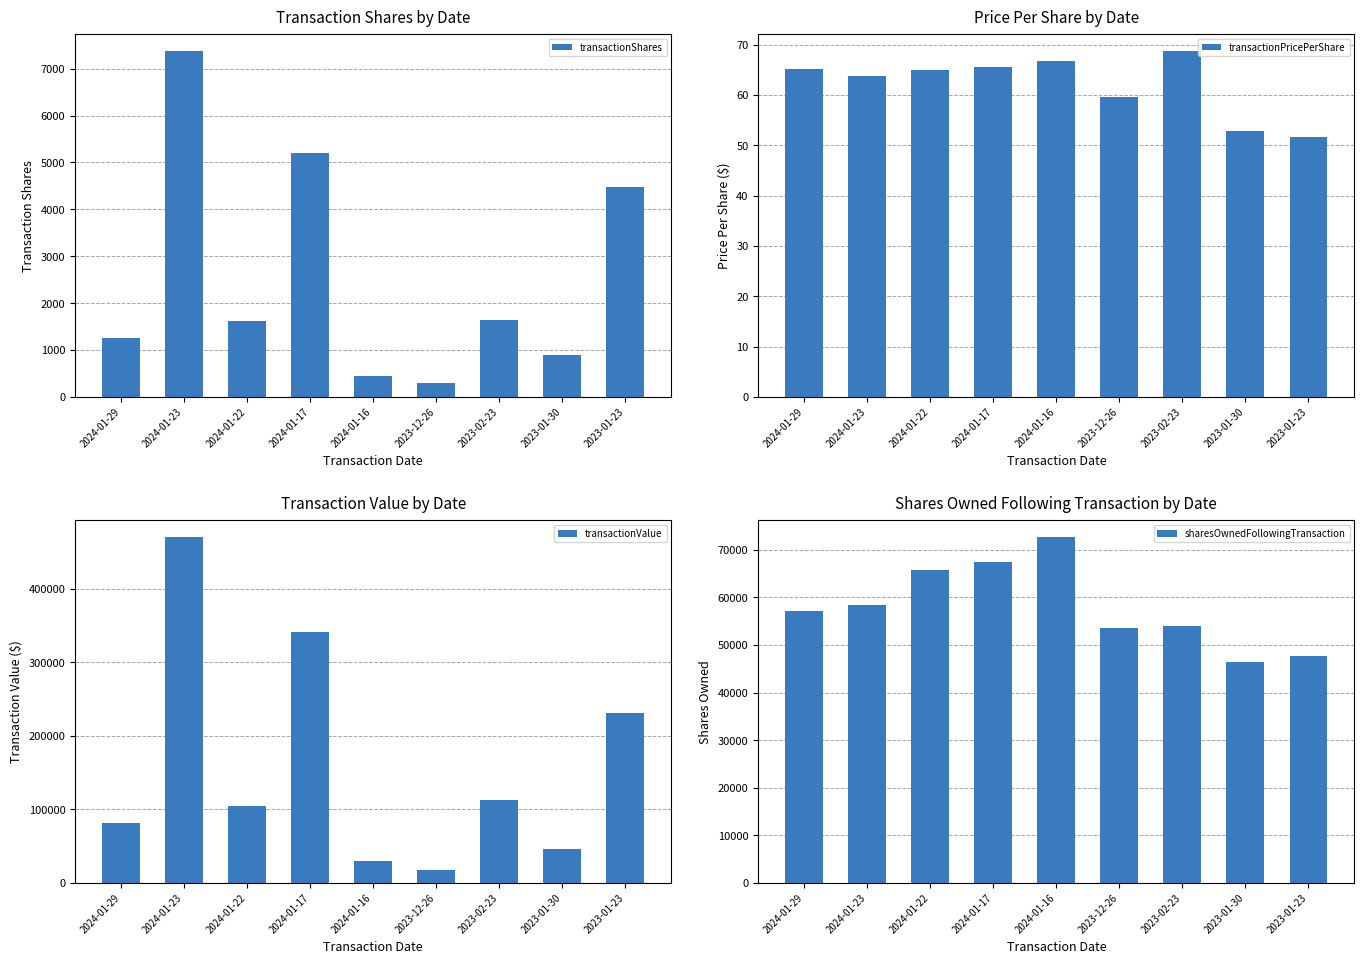

Reading left to right, list all the values displayed in this chart.

transactionShares: 2024-01-29=1250.0	2024-01-23=7378.0	2024-01-22=1607.0	2024-01-17=5207.0	2024-01-16=438.0	2023-12-26=303.0	2023-02-23=1646.0	2023-01-30=883.0	2023-01-23=4479.0
transactionPricePerShare: 2024-01-29=65.2	2024-01-23=63.7	2024-01-22=65.0	2024-01-17=65.6	2024-01-16=66.8	2023-12-26=59.7	2023-02-23=68.8	2023-01-30=52.8	2023-01-23=51.6
transactionValue: 2024-01-29=81524.0	2024-01-23=469905.0	2024-01-22=104449.0	2024-01-17=341475.0	2024-01-16=29262.0	2023-12-26=18089.0	2023-02-23=113179.0	2023-01-30=46587.0	2023-01-23=231027.0
sharesOwnedFollowingTransaction: 2024-01-29=57208.0	2024-01-23=58458.0	2024-01-22=65836.0	2024-01-17=67443.0	2024-01-16=72650.0	2023-12-26=53580.0	2023-02-23=53883.0	2023-01-30=46468.0	2023-01-23=47718.0